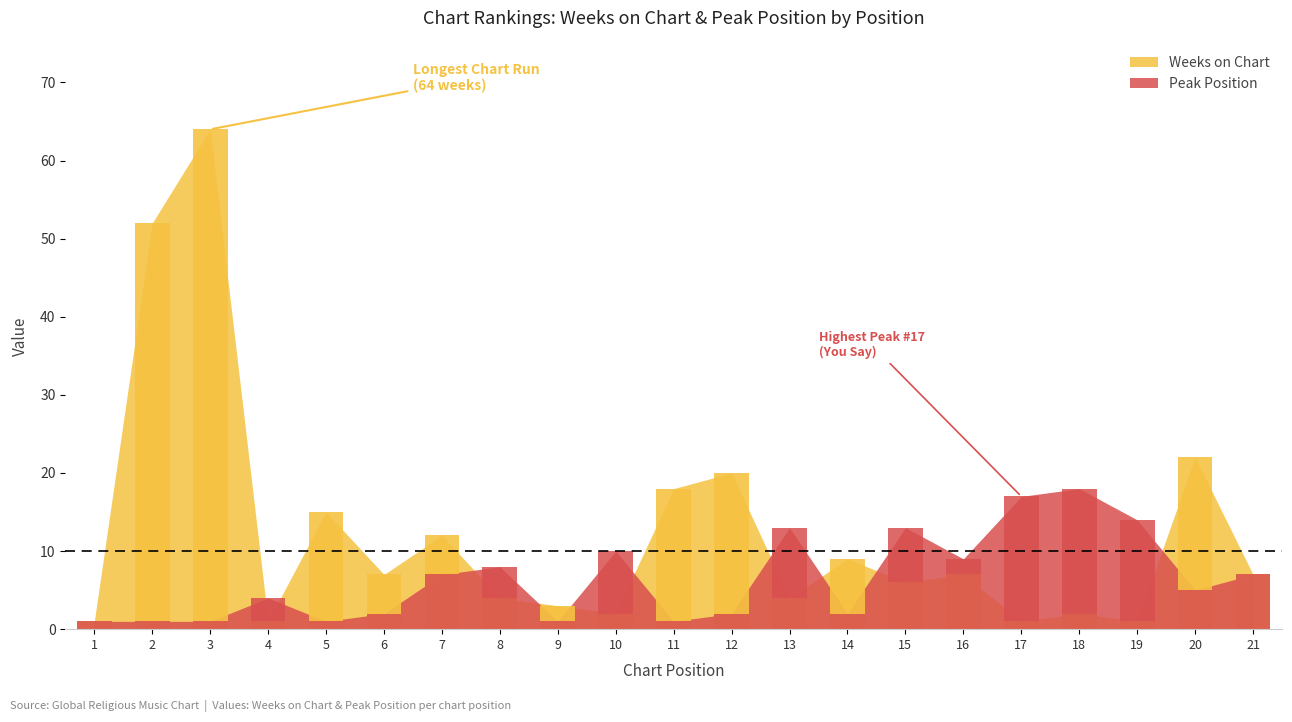

Which has a higher value, 21 or 8?

21